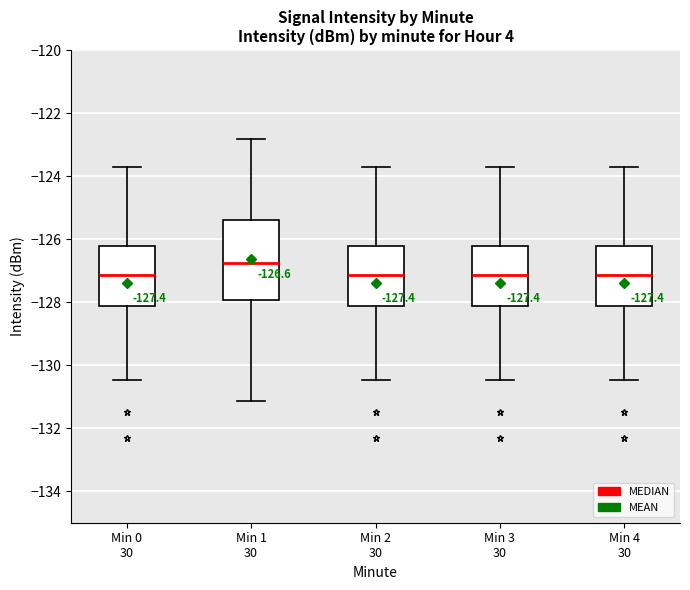

Comparing the boxes themselves (not the whiskers), which one is the tallest?

Min 1 30